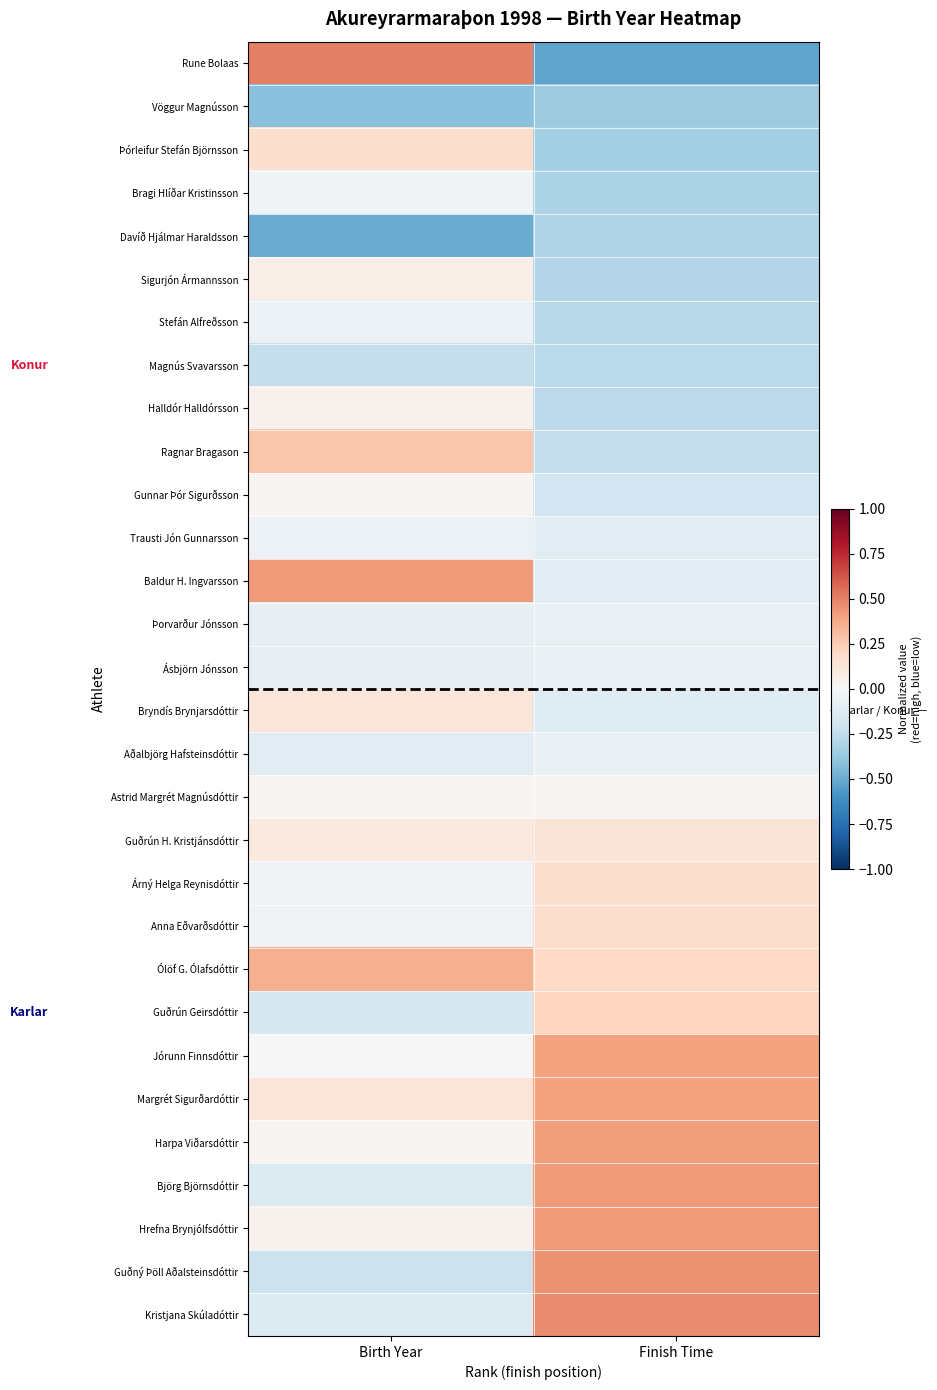

Which series has the largest range (max minus min)?

Rune Bolaas